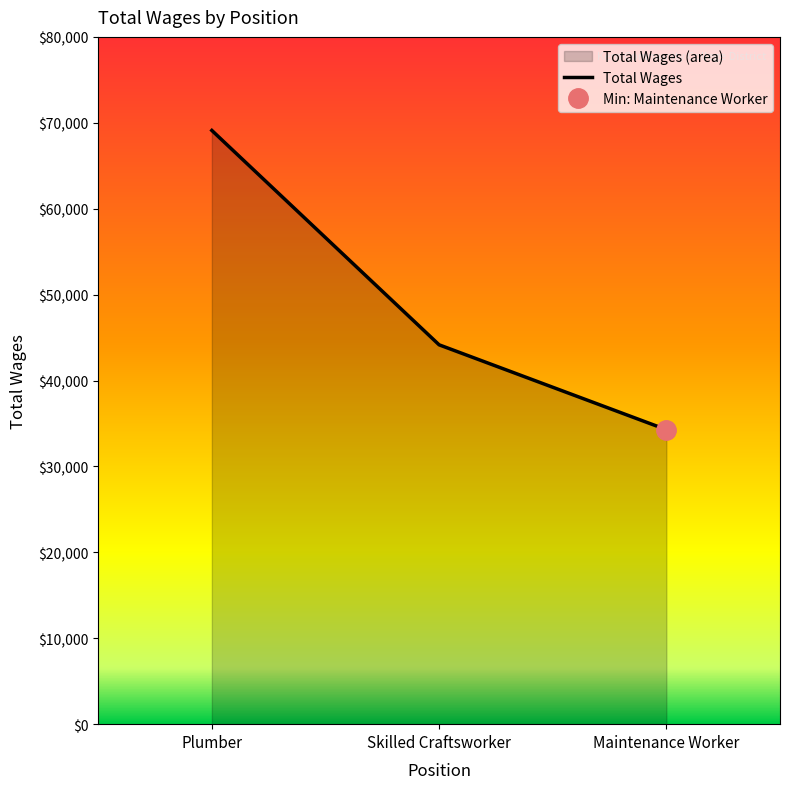

Reading right to left, list all the values displayed in this chart.

34280	44157	69111